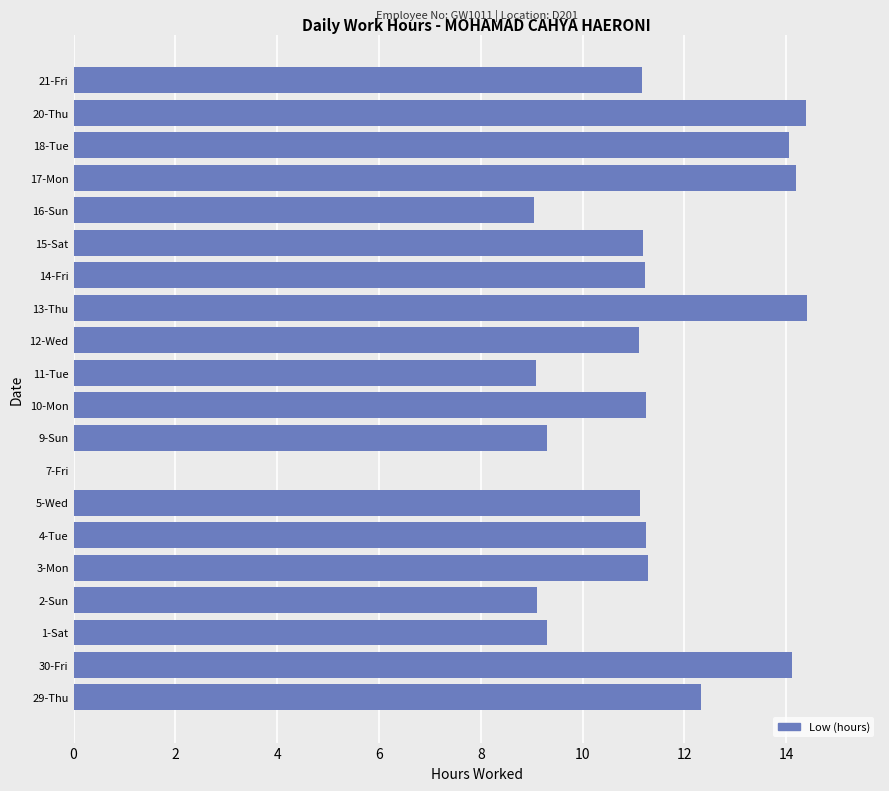

True or false: the data shows 14.4 at 13-Thu.

True